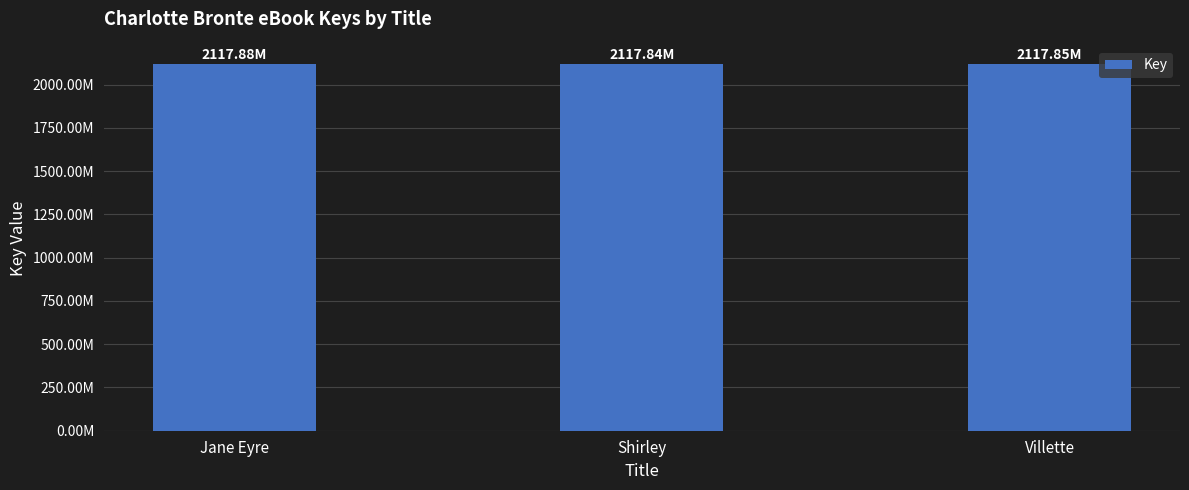

Does the chart contain any negative values?

No